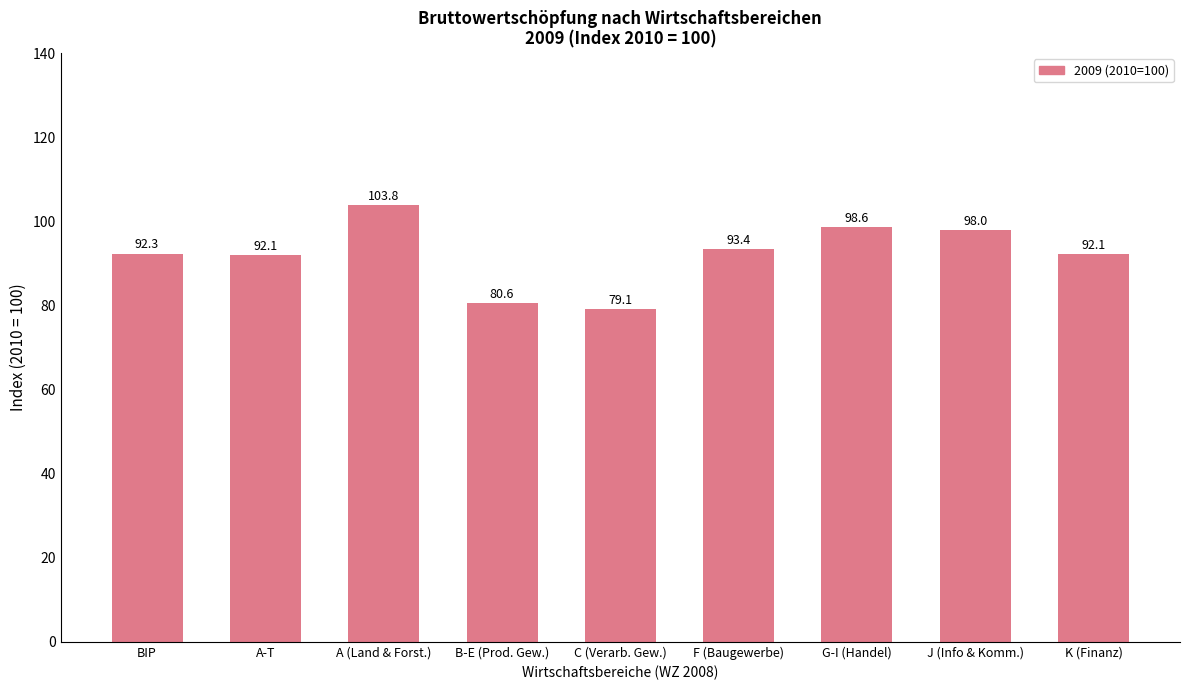

What is the ratio of the value at A (Land & Forst.) to the value at J (Info & Komm.)?

1.1